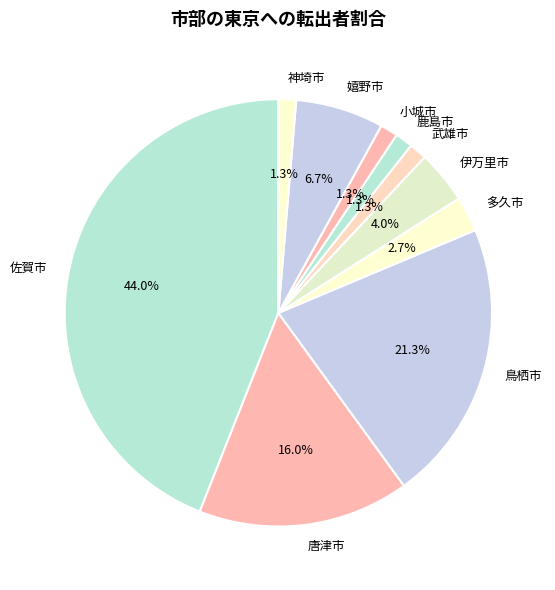

What is the largest slice in the pie chart?

佐賀市